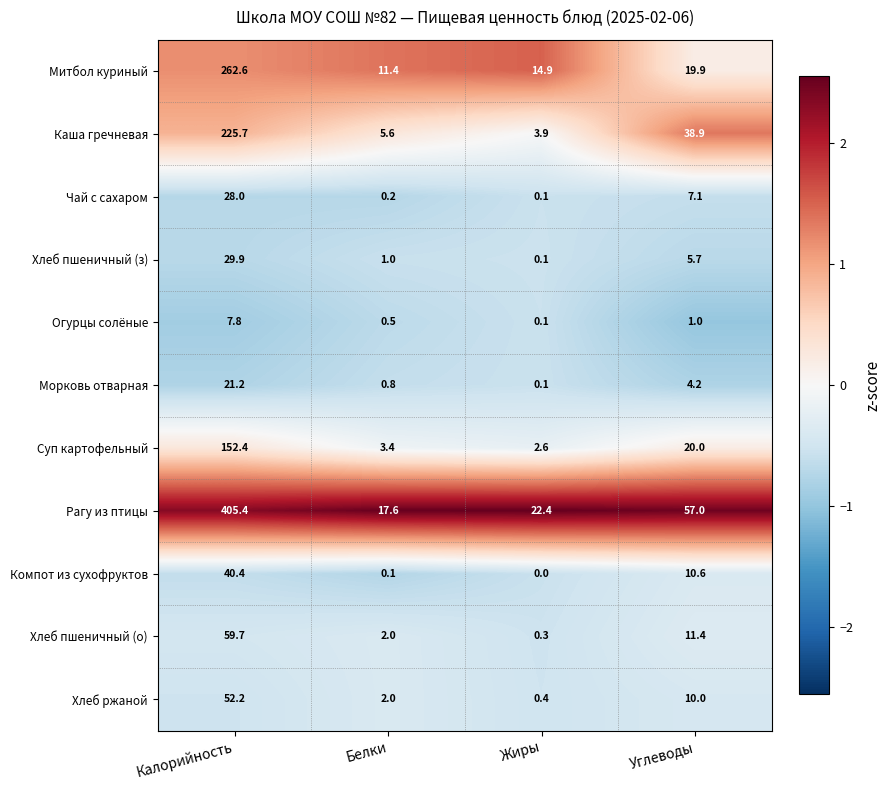

At which category is the sum across all series the highest?

Калорийность